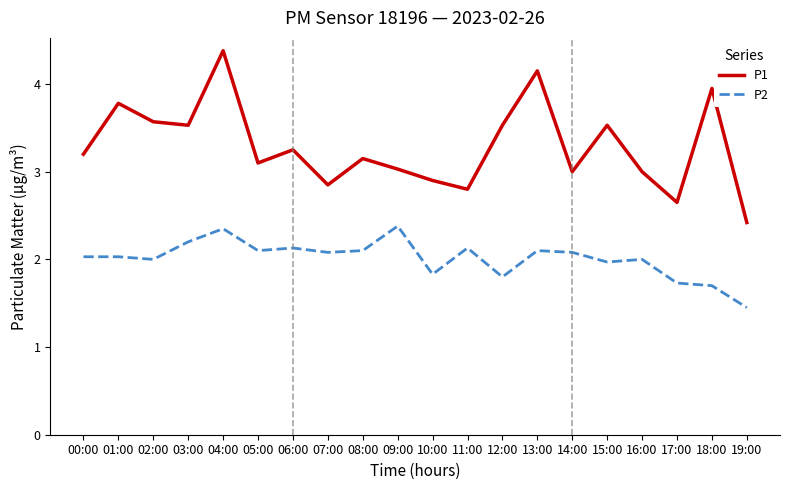

What position from the right is 03:00?

17